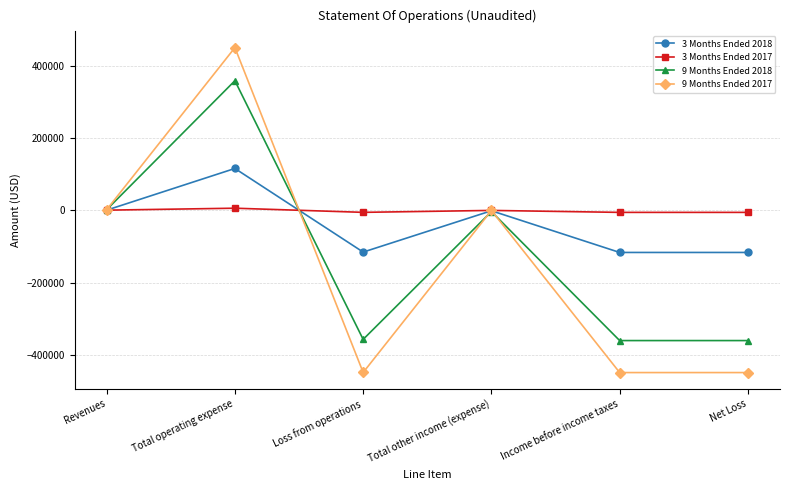

Rank the series by their maximum value, from highest to lowest.

9 Months Ended 2017, 9 Months Ended 2018, 3 Months Ended 2018, 3 Months Ended 2017